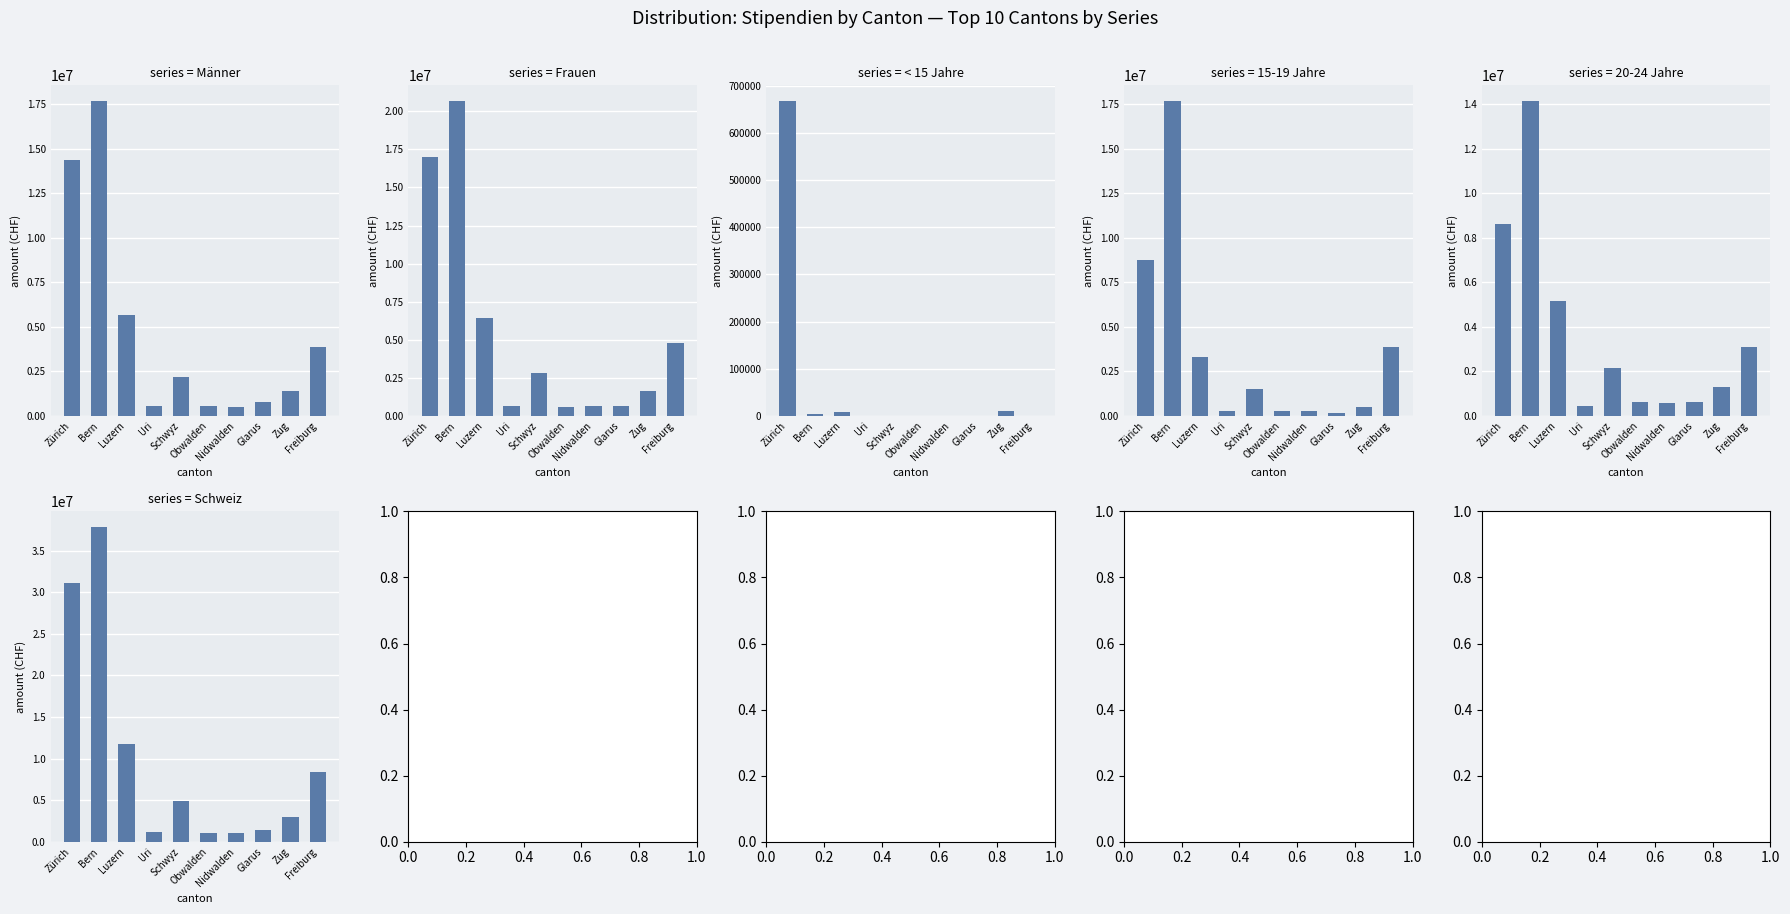

What are all the series names shown in the legend?

Männer, Frauen, < 15 Jahre, 15-19 Jahre, 20-24 Jahre, Schweiz